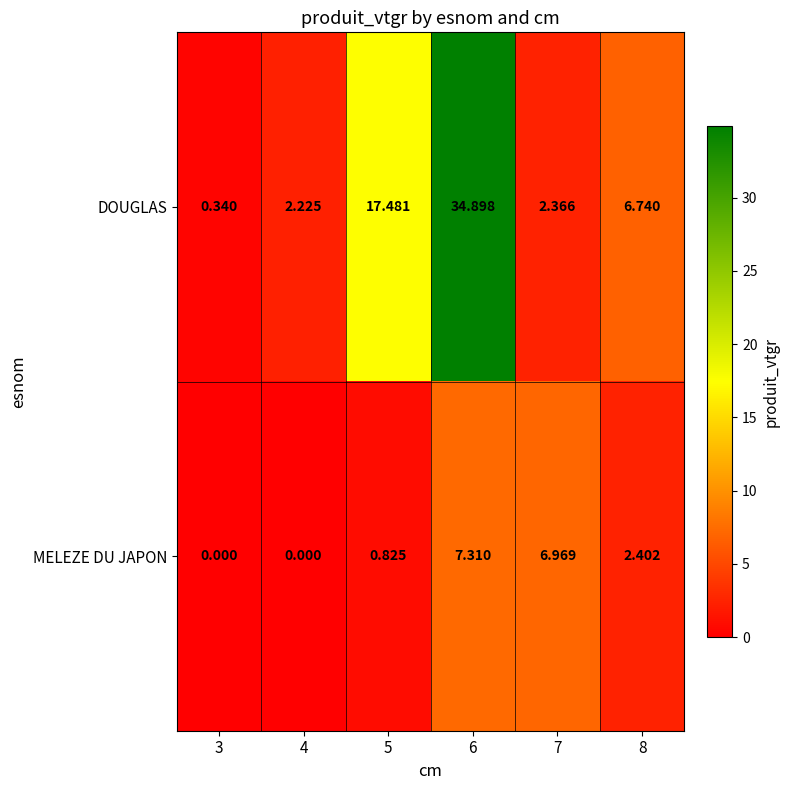

What is the total value across all series at 6?

42.2